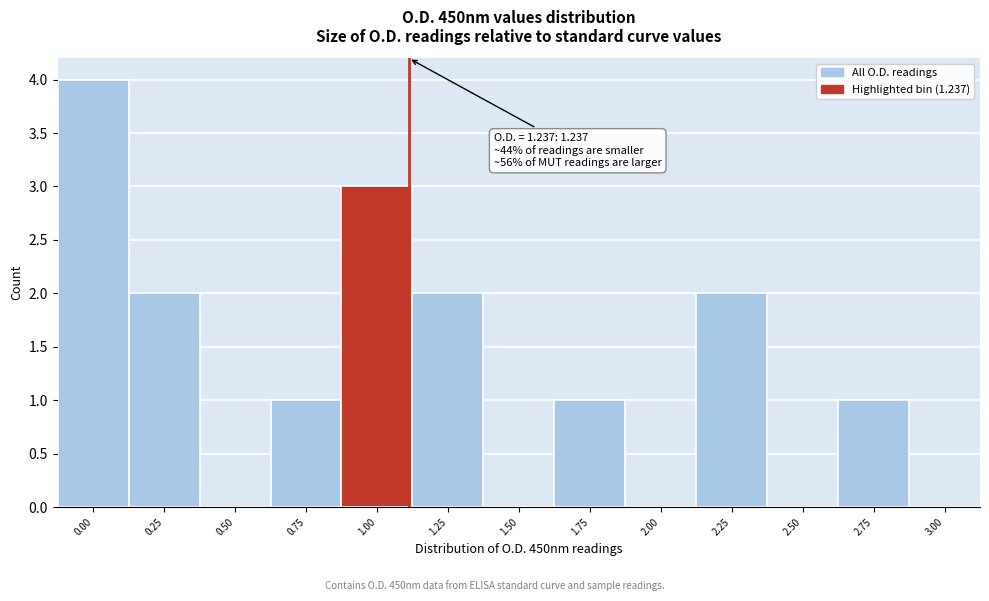

Reading left to right, transcribe all the data shown in this chart.

0.00=4	0.25=2	0.50=0	0.75=1	1.00=3	1.25=2	1.50=0	1.75=1	2.00=0	2.25=2	2.50=0	2.75=1	3.00=0